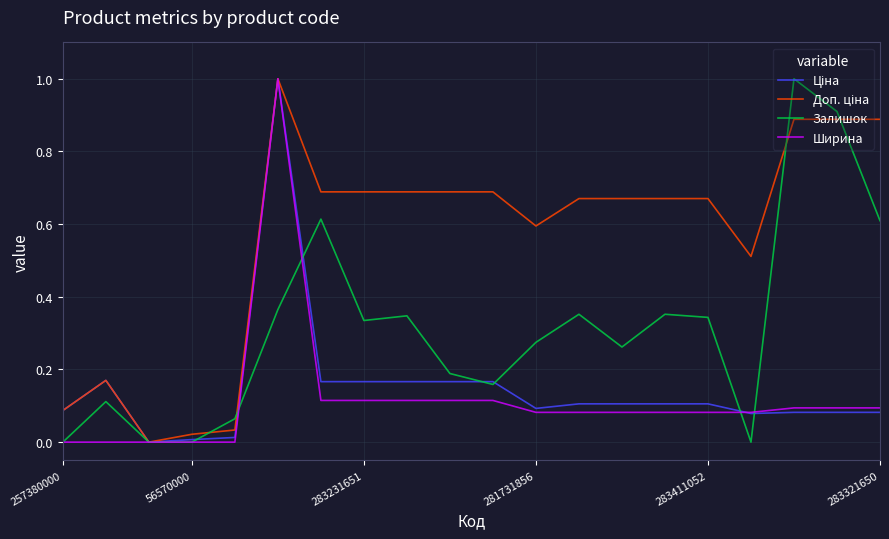

Is this an area chart (filled region under the line)?

No